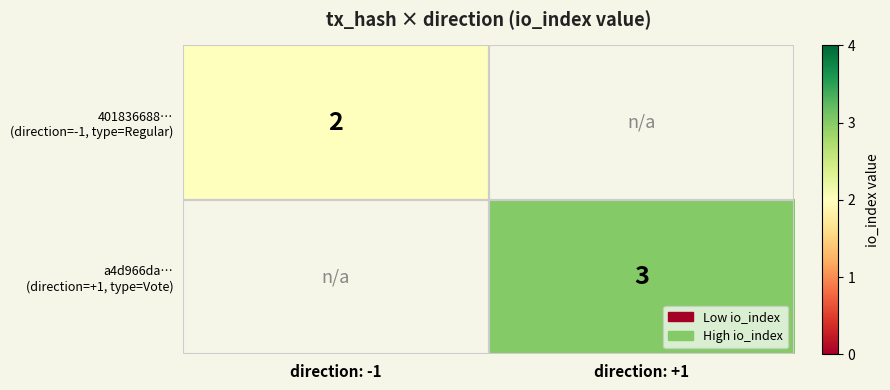

At how many categories does at least one series exceed 2?

1